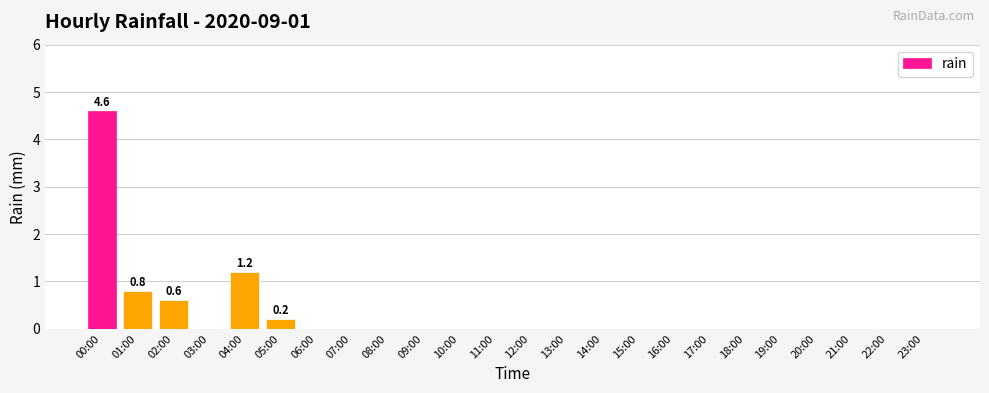

What is the sum of all values?

7.4